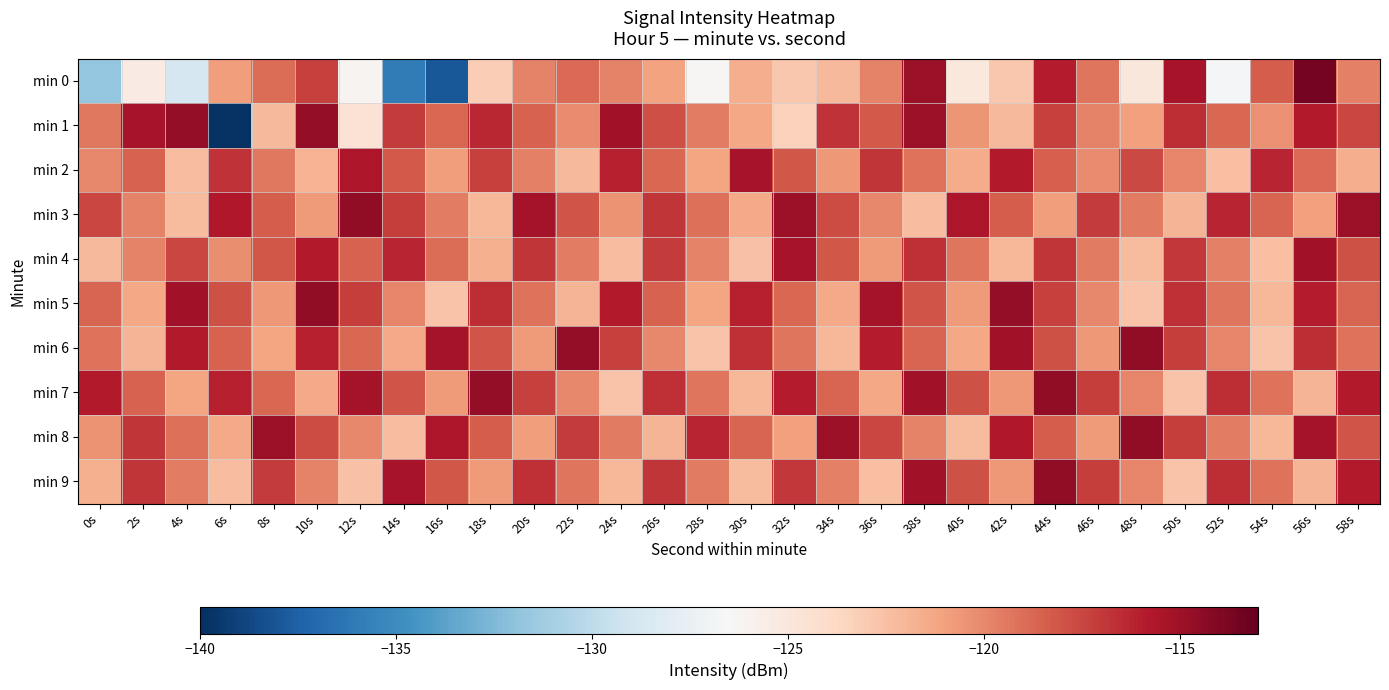

Which category has the lowest value across all series?

6s